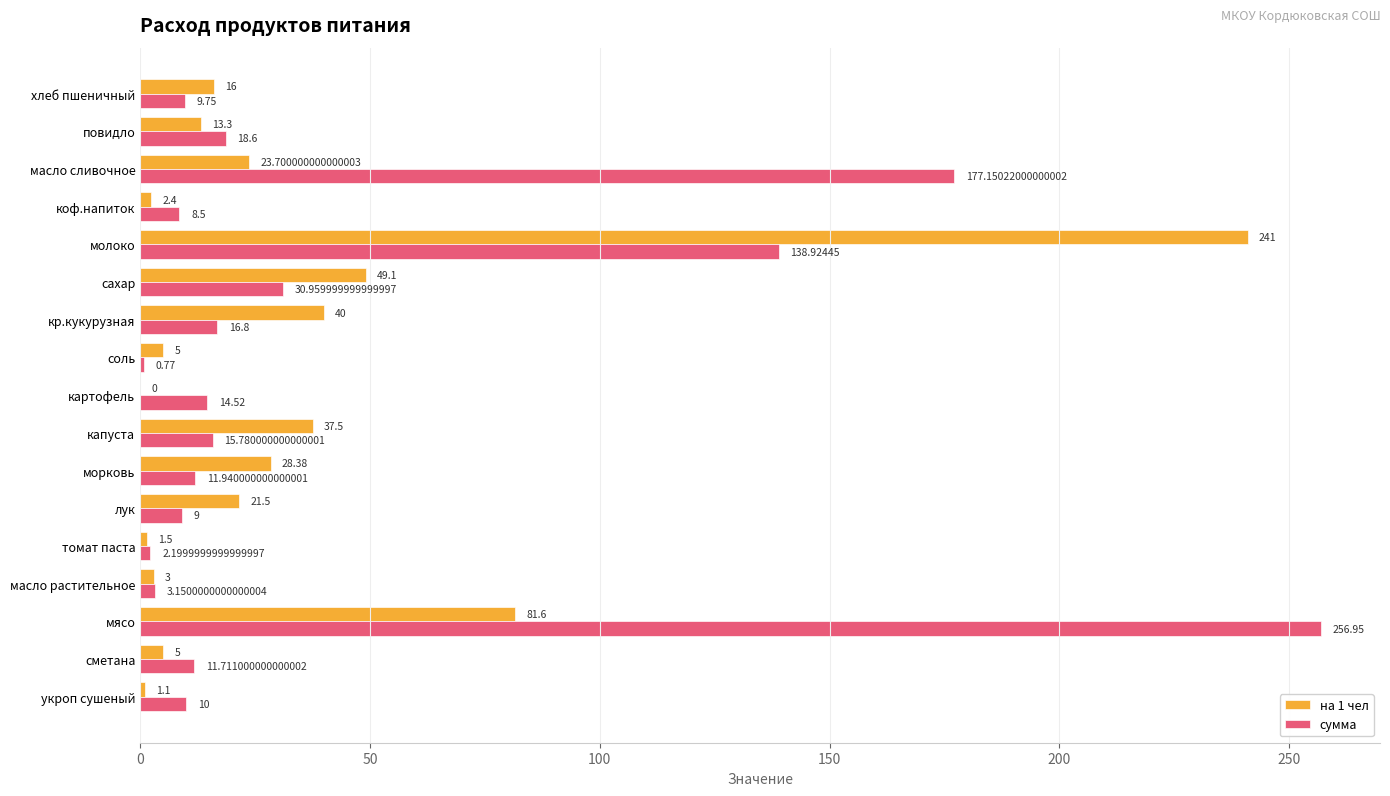

What is the sum of the на 1 чел values at картофель and коф.напиток?

2.4